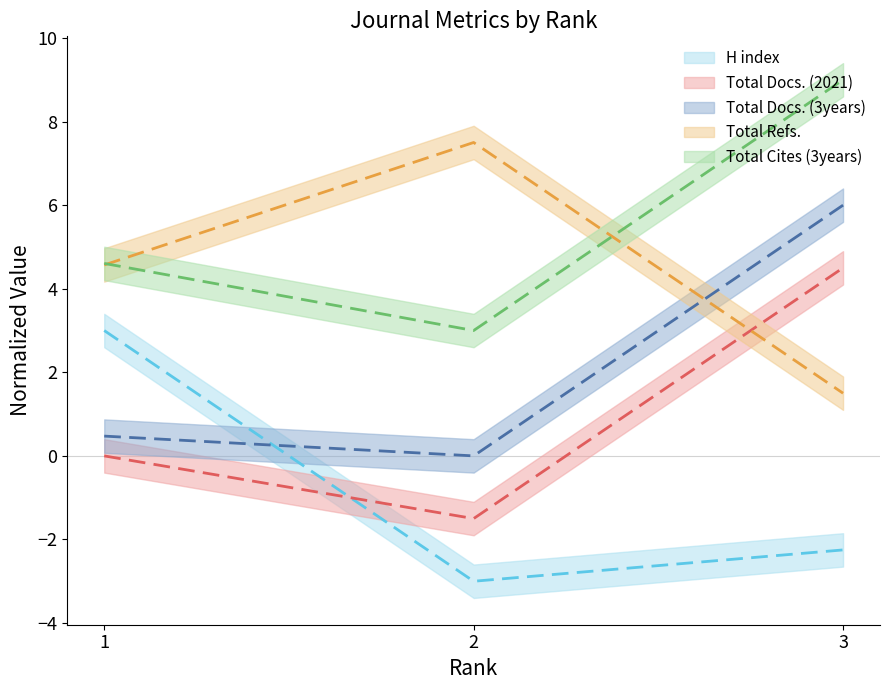

The Total Docs. (3years) series shows 0.5 at 1. True or false?

True